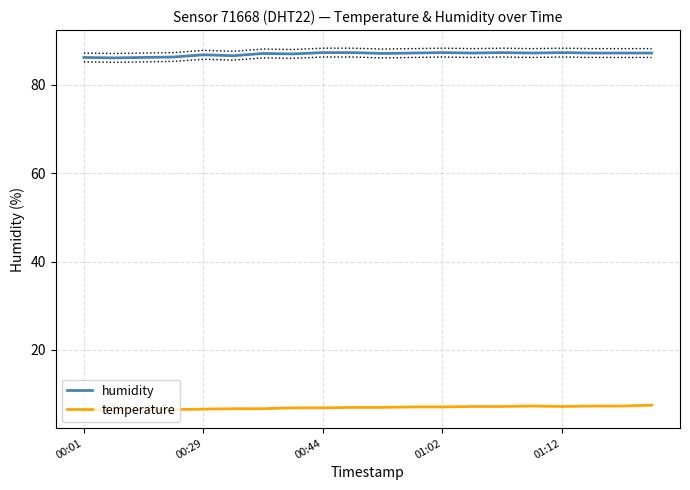

Which series has the widest spread of values?

humidity